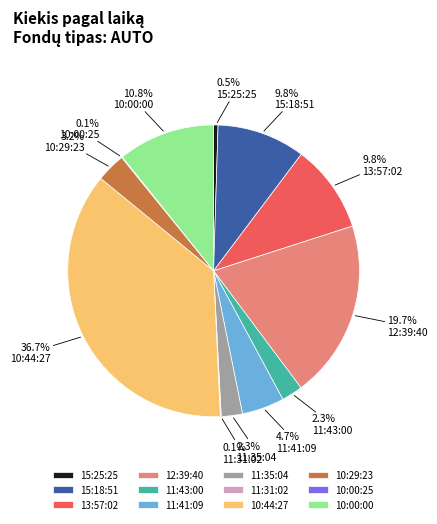

Combined, what portion of the pie is 15:18:51 and 12:39:40?

29.5%